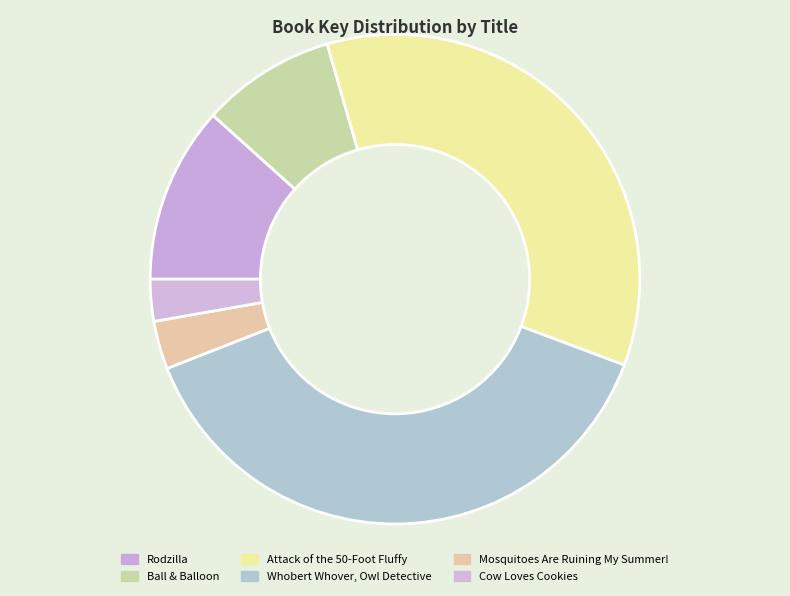

What is the change in value from Whobert Whover, Owl Detective to Mosquitoes Are Ruining My Summer!?

-506027781